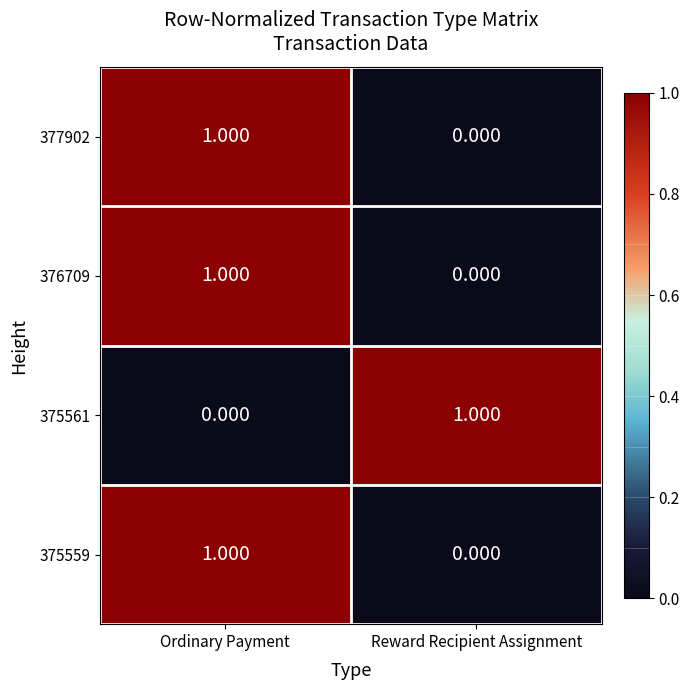

At which category is the sum across all series the highest?

Ordinary Payment